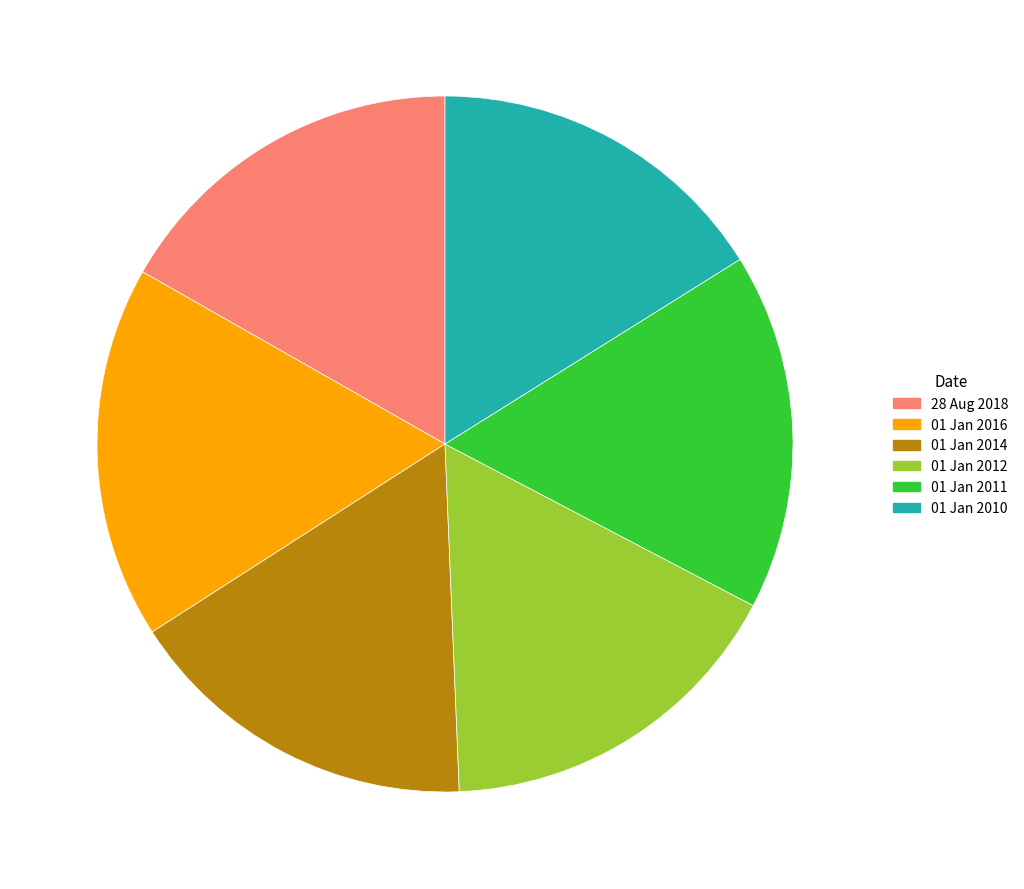

Which category has the biggest portion of the pie?

01 Jan 2016